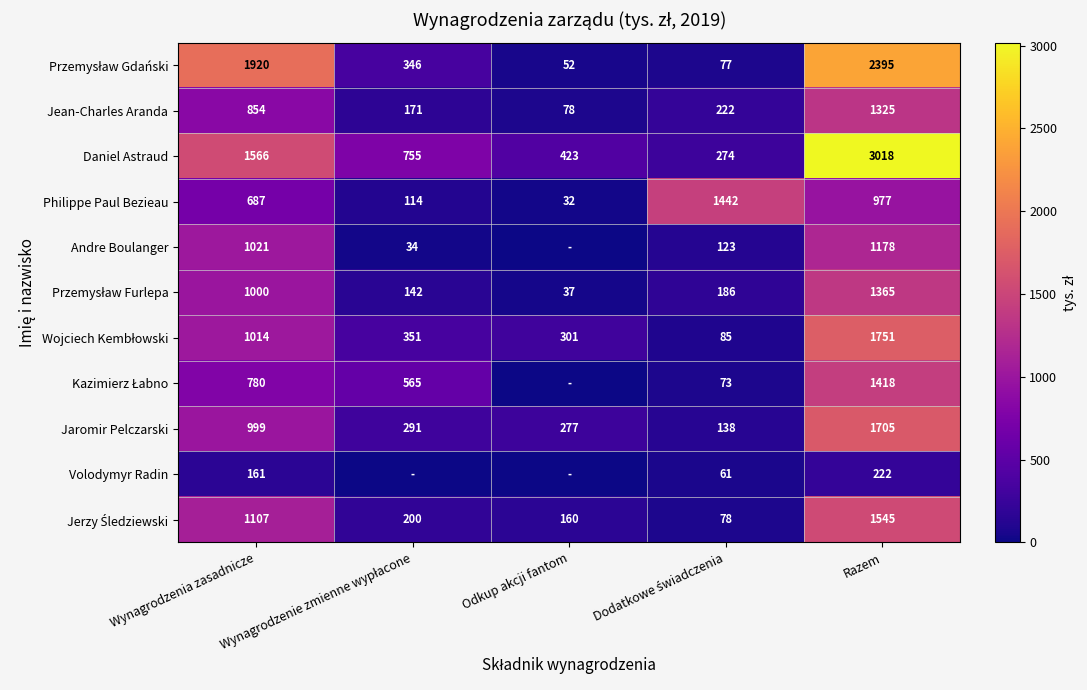

Between Wynagrodzenia zasadnicze and Dodatkowe świadczenia, which is larger?

Wynagrodzenia zasadnicze